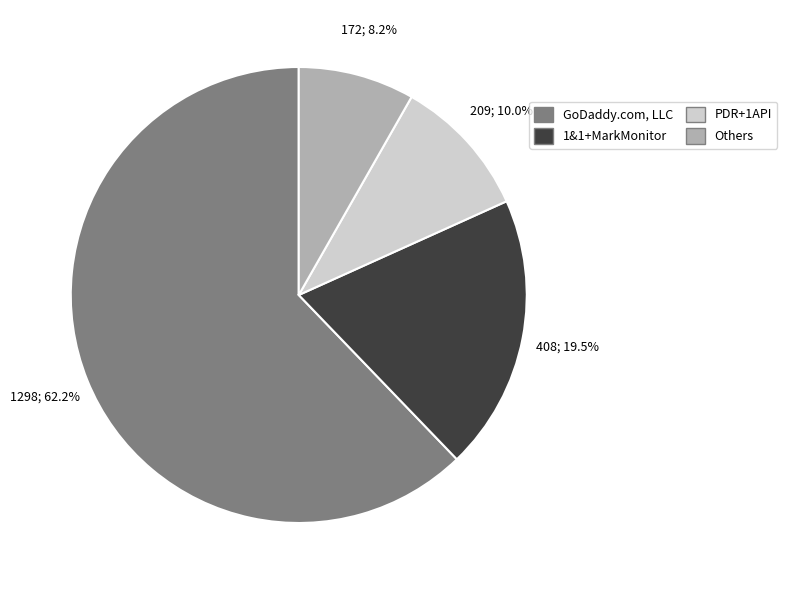

Is there a majority slice in this chart?

Yes